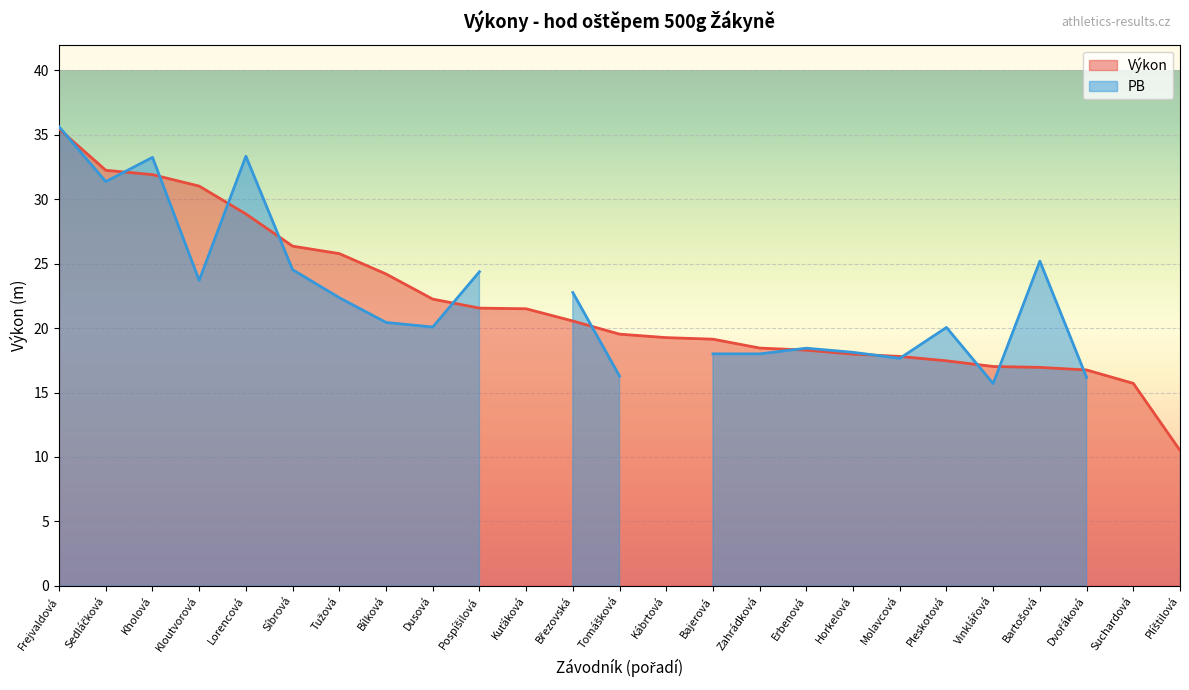

Reading left to right, what are all the values shown in this chart?

Frejvaldová=35.5	Sedláčková=32.2	Kholová=31.9	Kloutvorová=31.0	Lorencová=28.9	Síbrová=26.4	Tužová=25.8	Bílková=24.2	Dusová=22.2	Pospíšilová=21.6	Kuťáková=21.5	Březovská=20.6	Tomášková=19.5	Kábrtová=19.3	Bajerová=19.1	Zahrádková=18.4	Erbenová=18.3	Horkelová=18.0	Molavcová=17.8	Pleskotová=17.5	Vinklářová=17.0	Bartošová=16.9	Dvořáková=16.8	Suchardová=15.7	Plíštilová=10.5